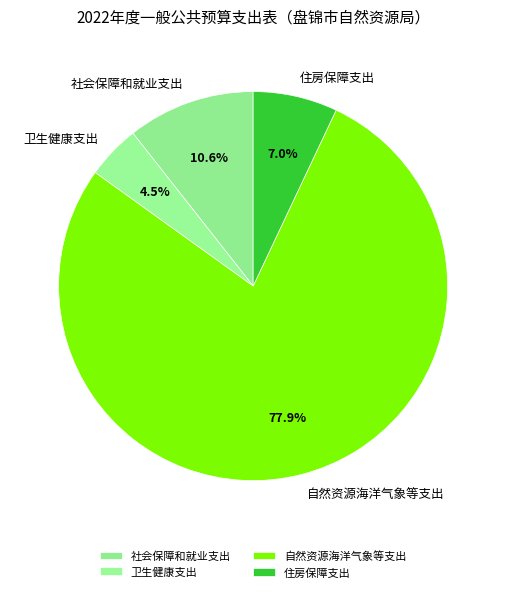

To the nearest percent, what is the difference between the 卫生健康支出 and 社会保障和就业支出 slice percentages?

6%